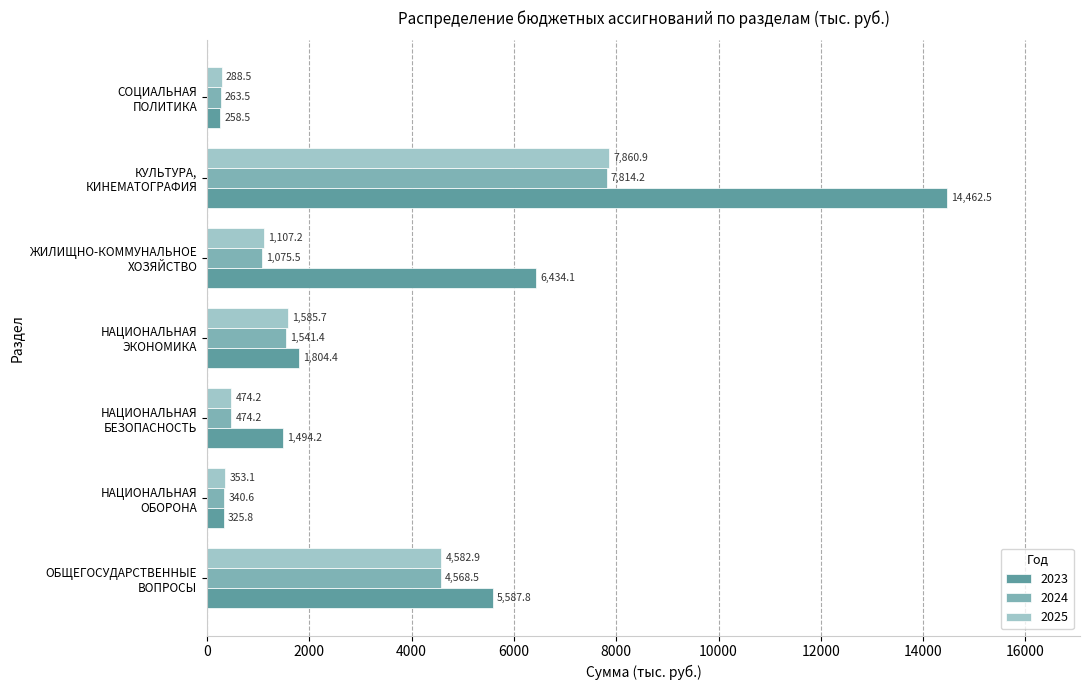

What is the average value of the 2023 series?

4338.2